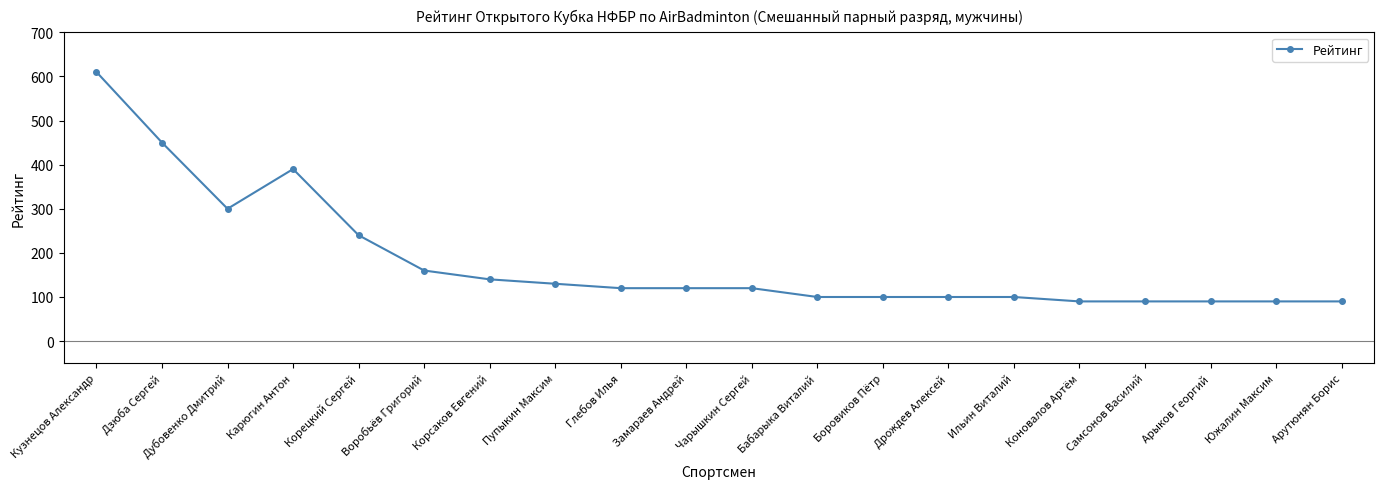

Is this an area chart (filled region under the line)?

No